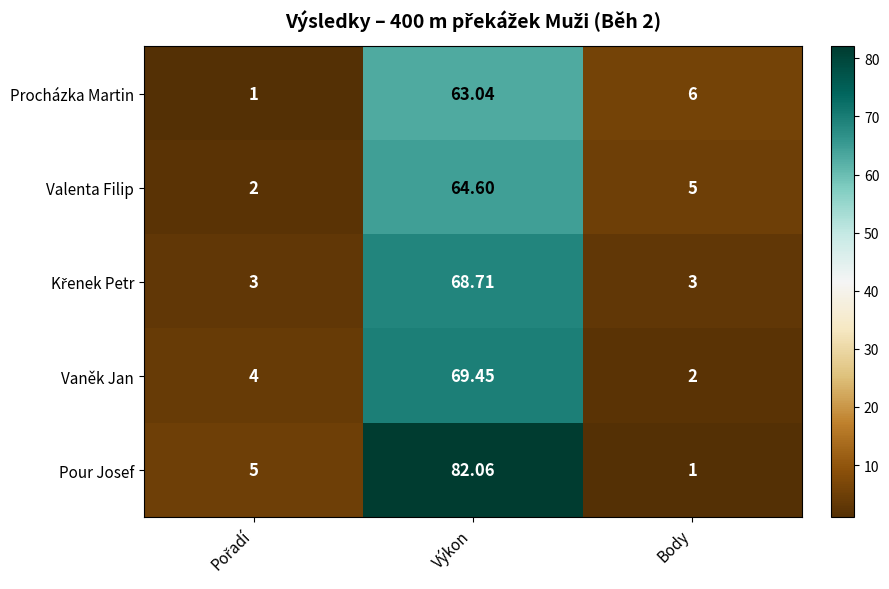

How many categories are shown in the chart?

3